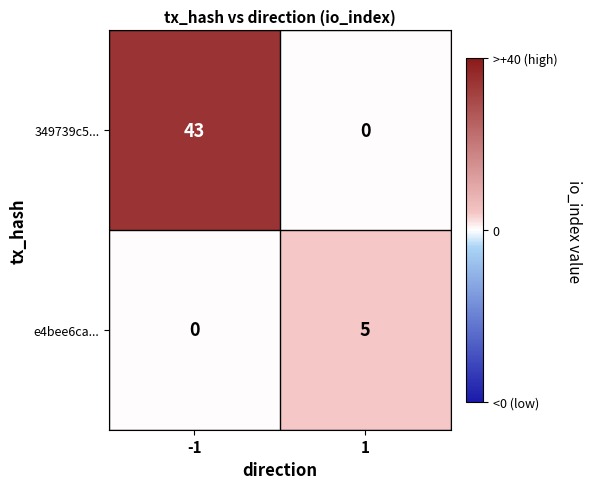

True or false: e4bee6ca... has a value of 5 at 1.

True